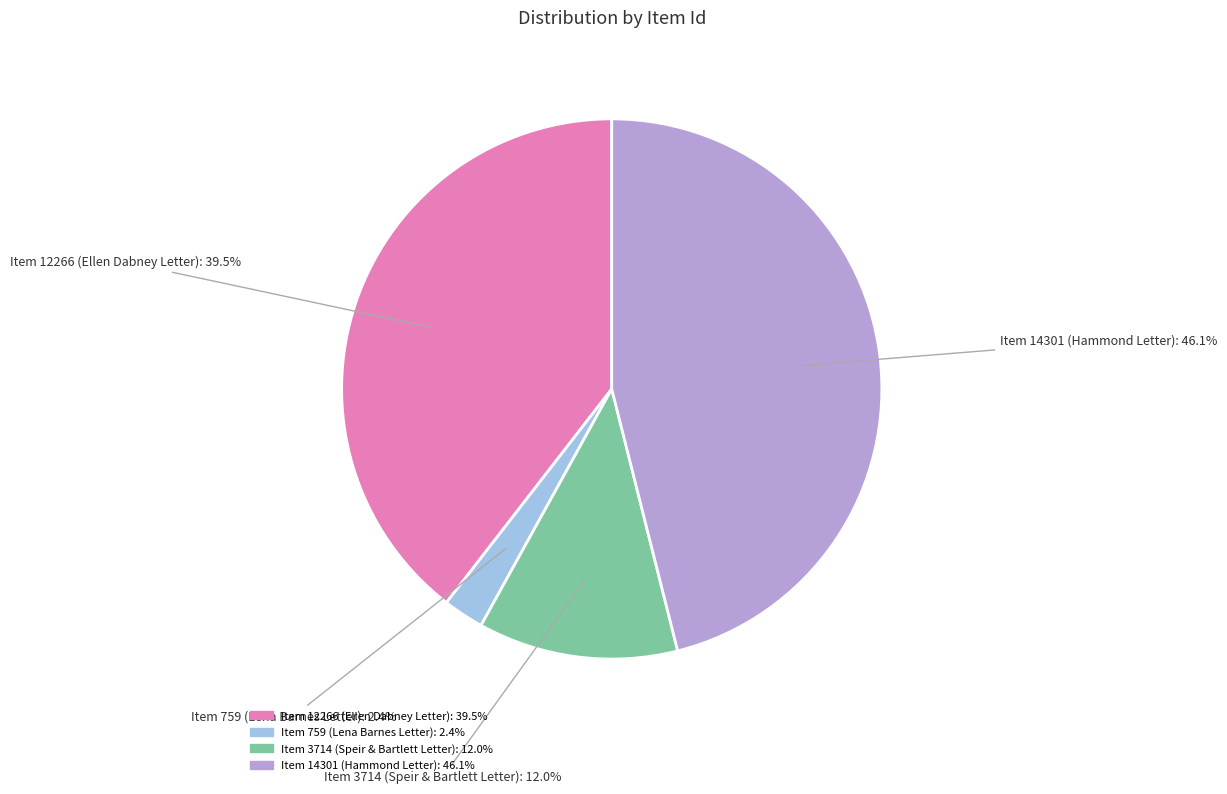

How many segments does this pie chart have?

4